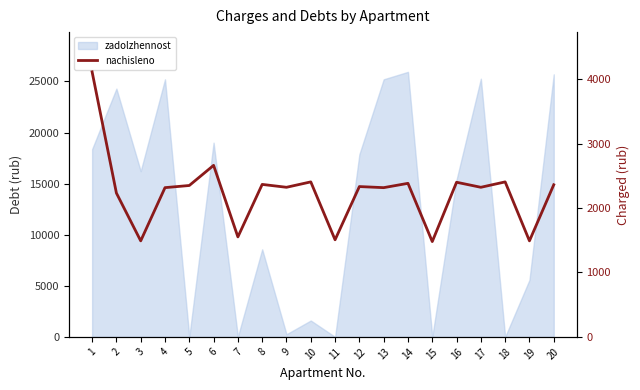

Reading left to right, what are all the values shown in this chart?

1=4112.5	2=2232.0	3=1489.9	4=2315.7	5=2349.2	6=2661.7	7=1551.2	8=2365.9	9=2321.3	10=2405.0	11=1506.6	12=2332.4	13=2315.7	14=2382.7	15=1478.7	16=2399.4	17=2321.3	18=2405.0	19=1489.9	20=2360.3